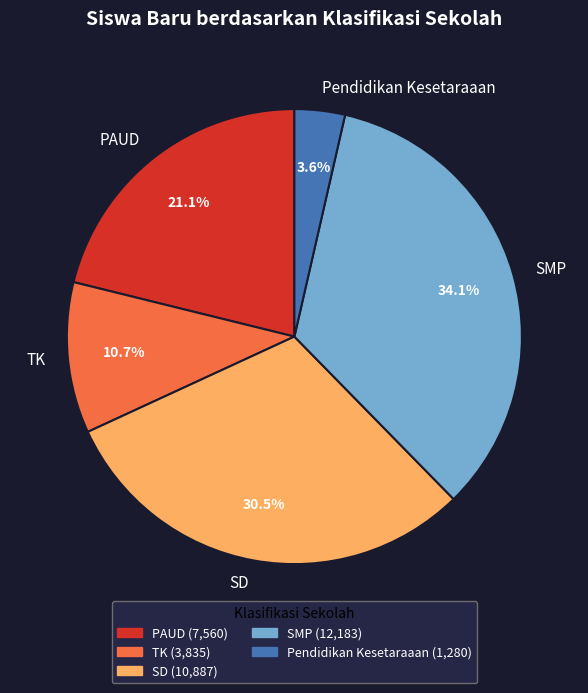

What is the largest slice in the pie chart?

SMP